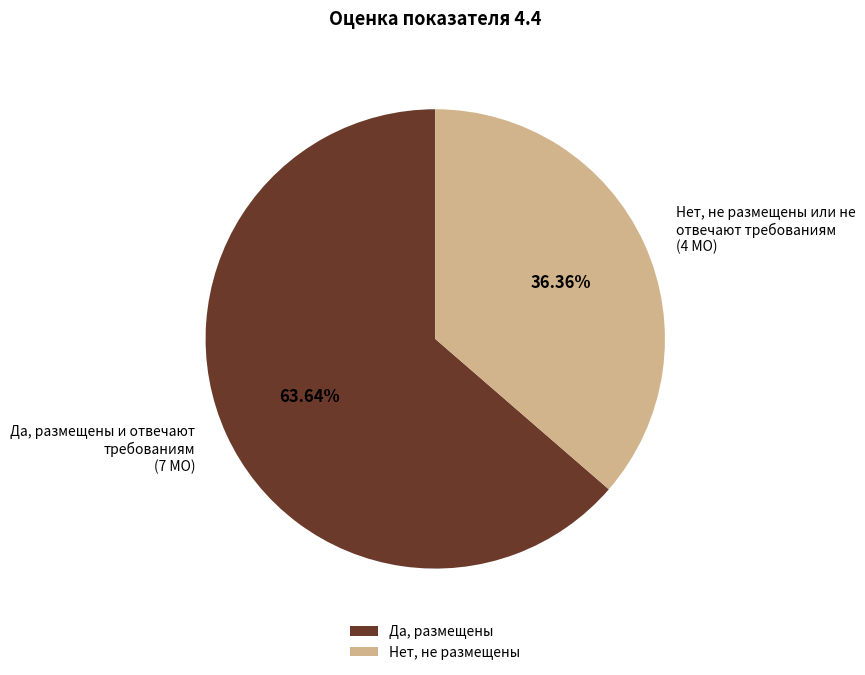

Rank the categories by value from highest to lowest.

Да, размещены, Нет, не размещены